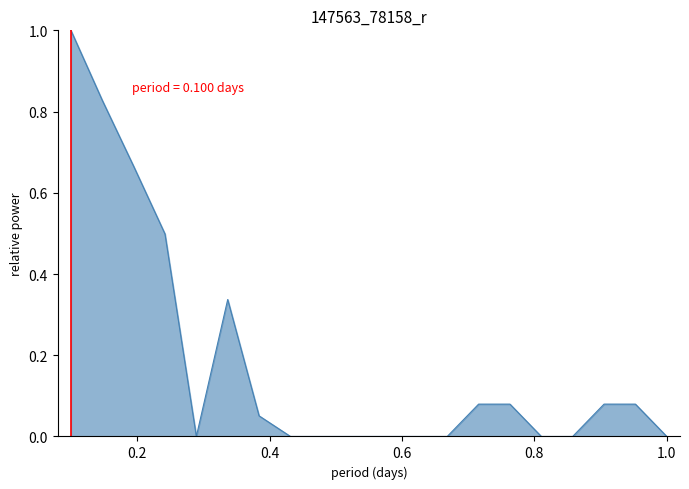

Does the chart display data point markers on the line(s)?

No